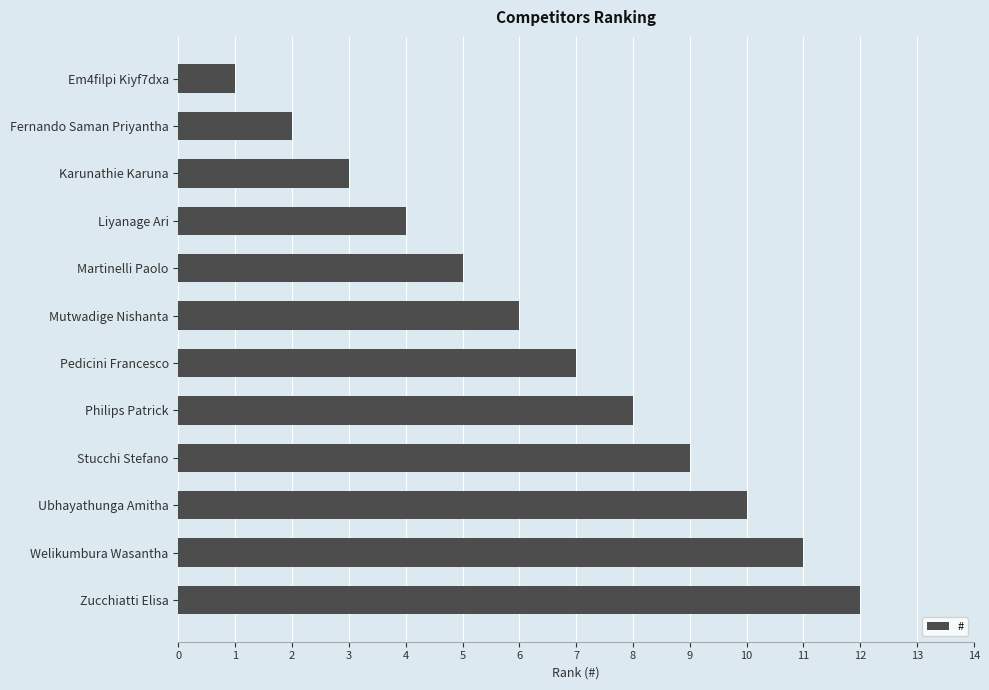

Between Zucchiatti Elisa and Mutwadige Nishanta, which is larger?

Zucchiatti Elisa